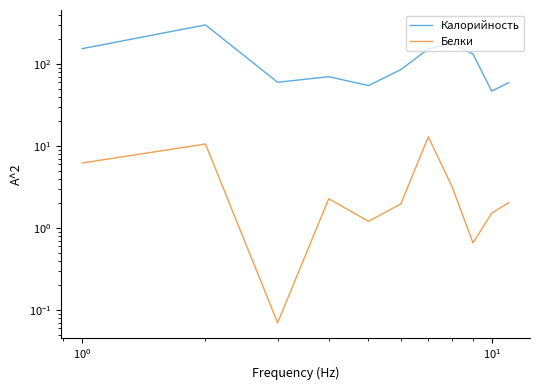

True or false: Калорийность and Белки intersect in this chart.

False